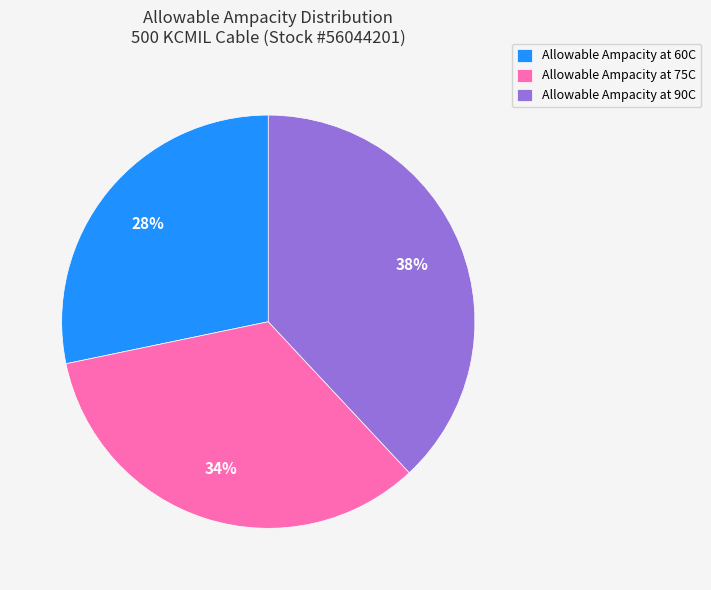

The Allowable Ampacity at 75C slice represents 39% of the pie. True or false?

False